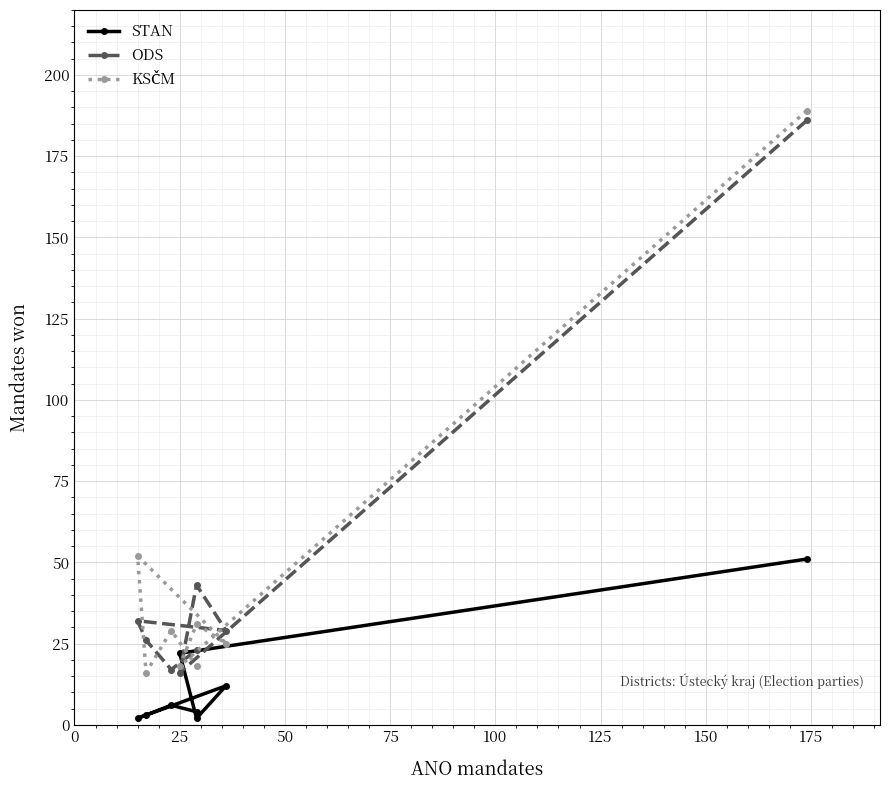

How many categories are shown in the chart?

8